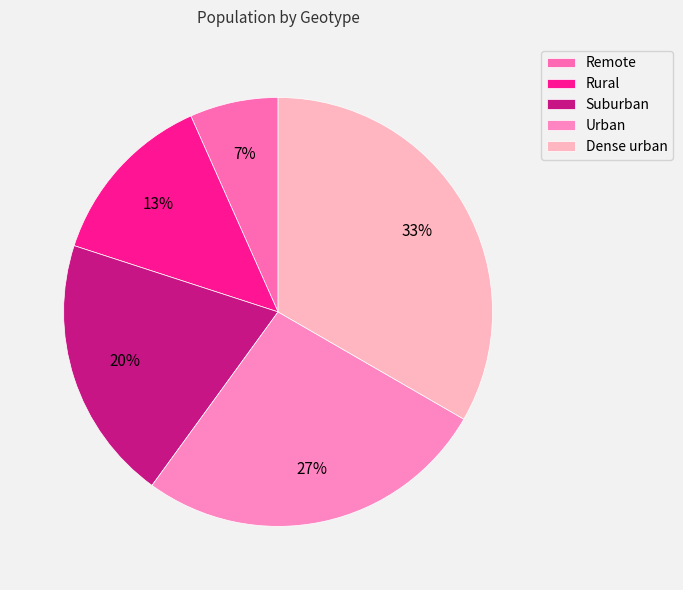

Count the number of slices in the pie.

5